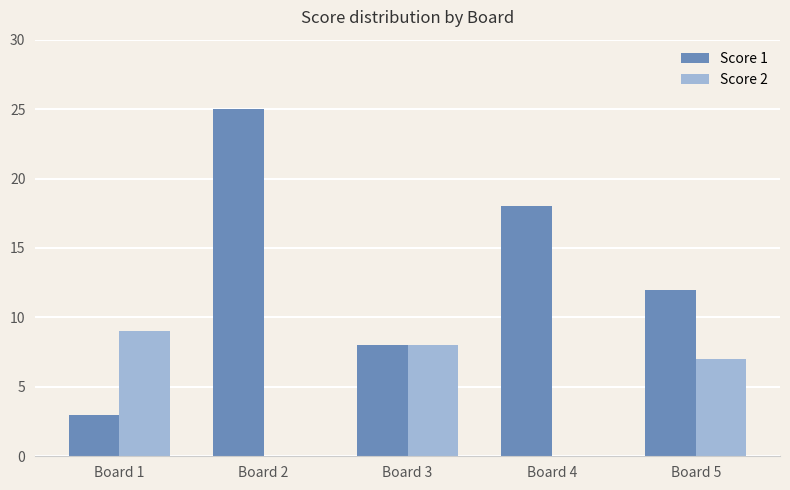

At which label does Score 1 first exceed 12?

Board 2